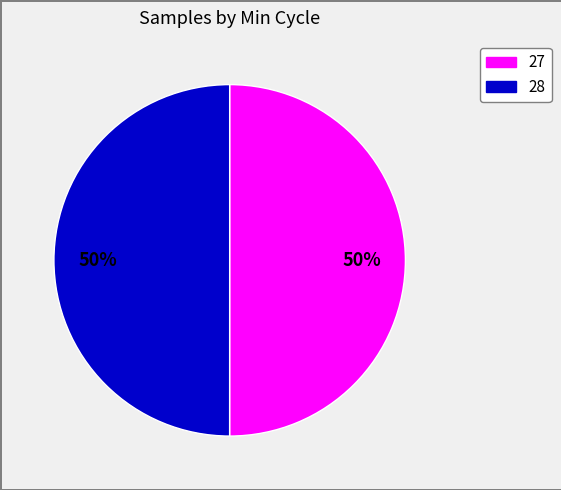

True or false: 28 accounts for 39% of the total.

False